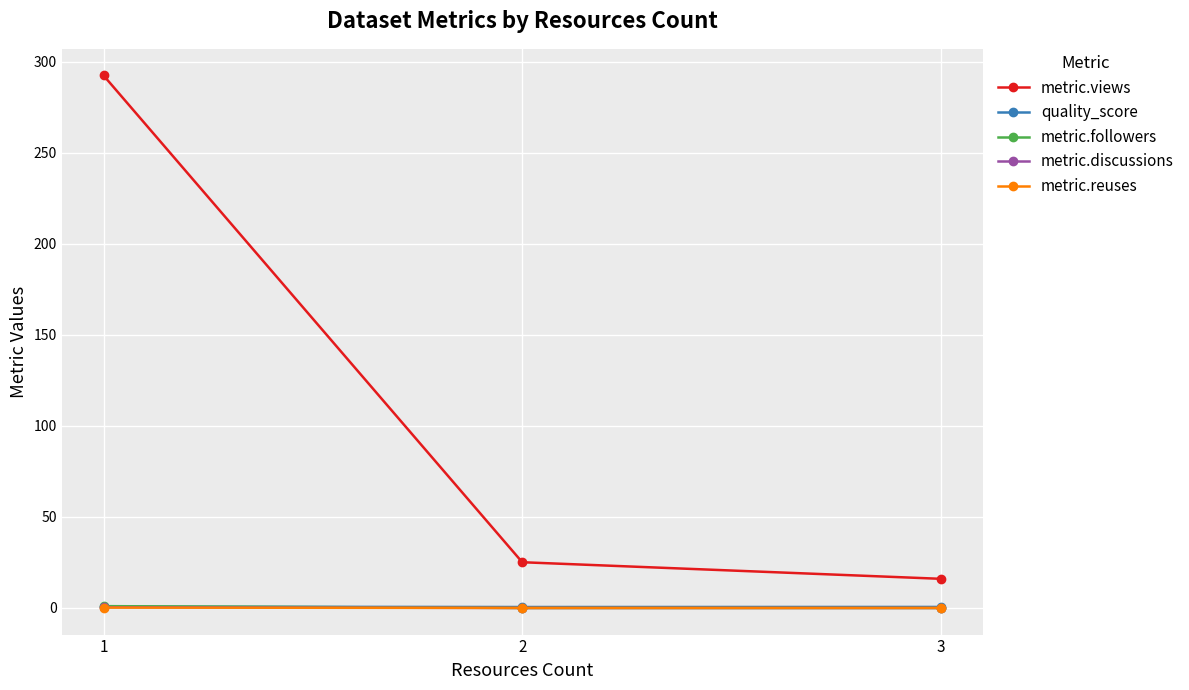

What is the spread (max minus min) of values at 3?

16.0